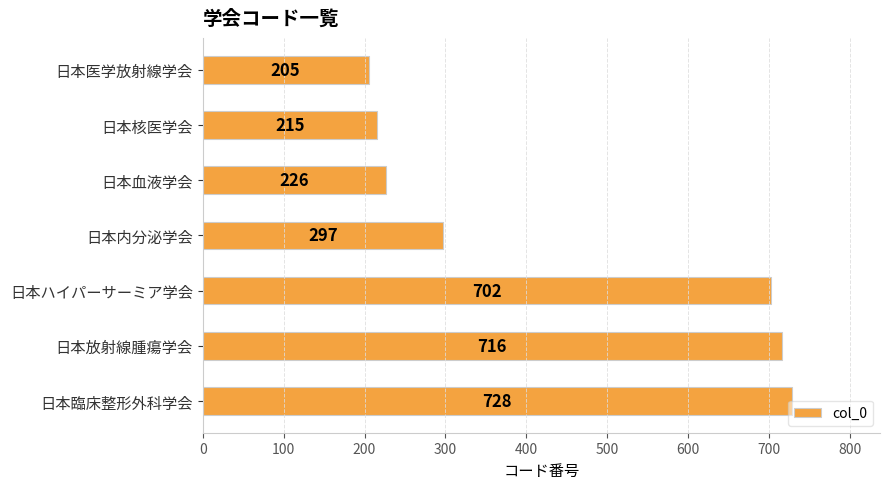

Is it true that the value at 日本核医学会 is 215?

True